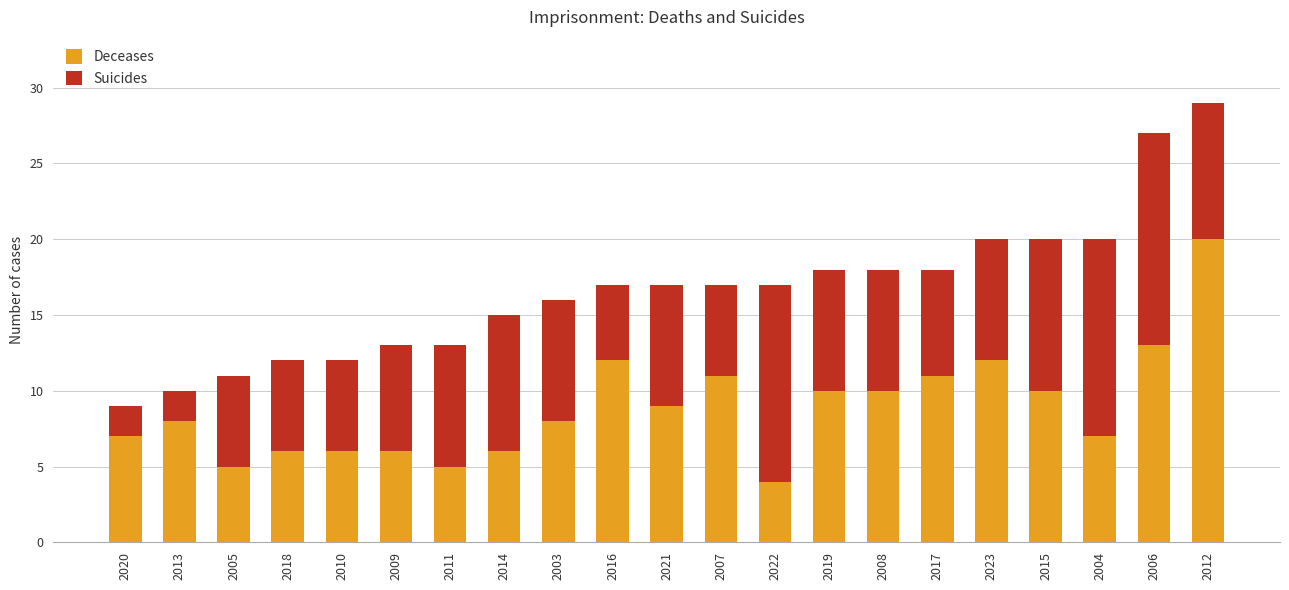

What value does the Deceases series have at 2016?

12